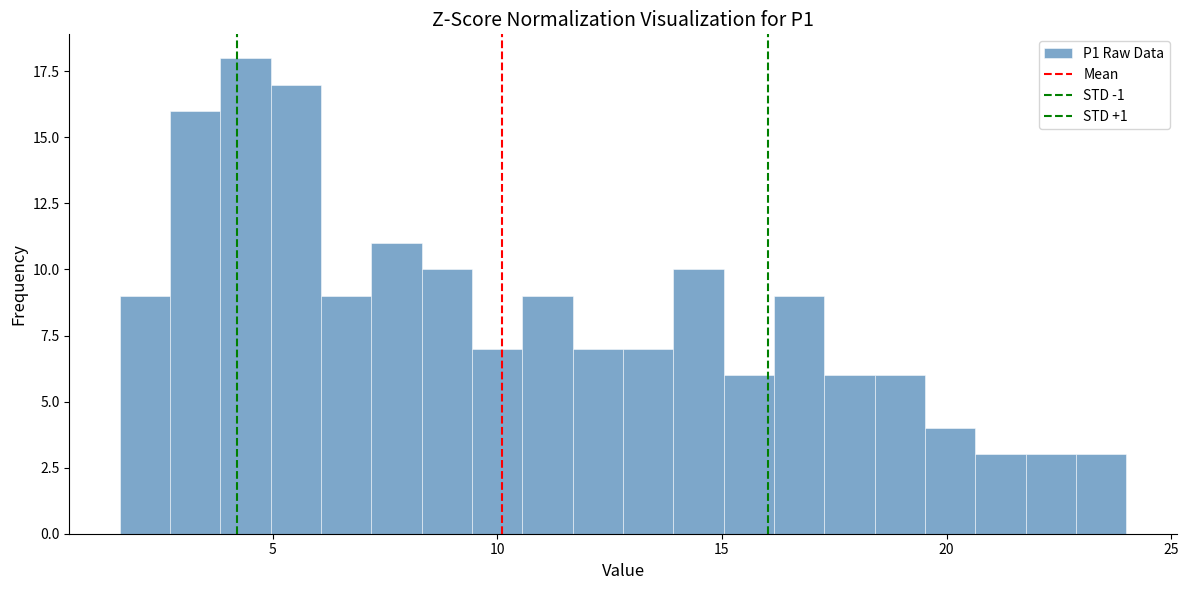

Read against the x-axis, roughly where is the centre of the tallest bar?

4.5